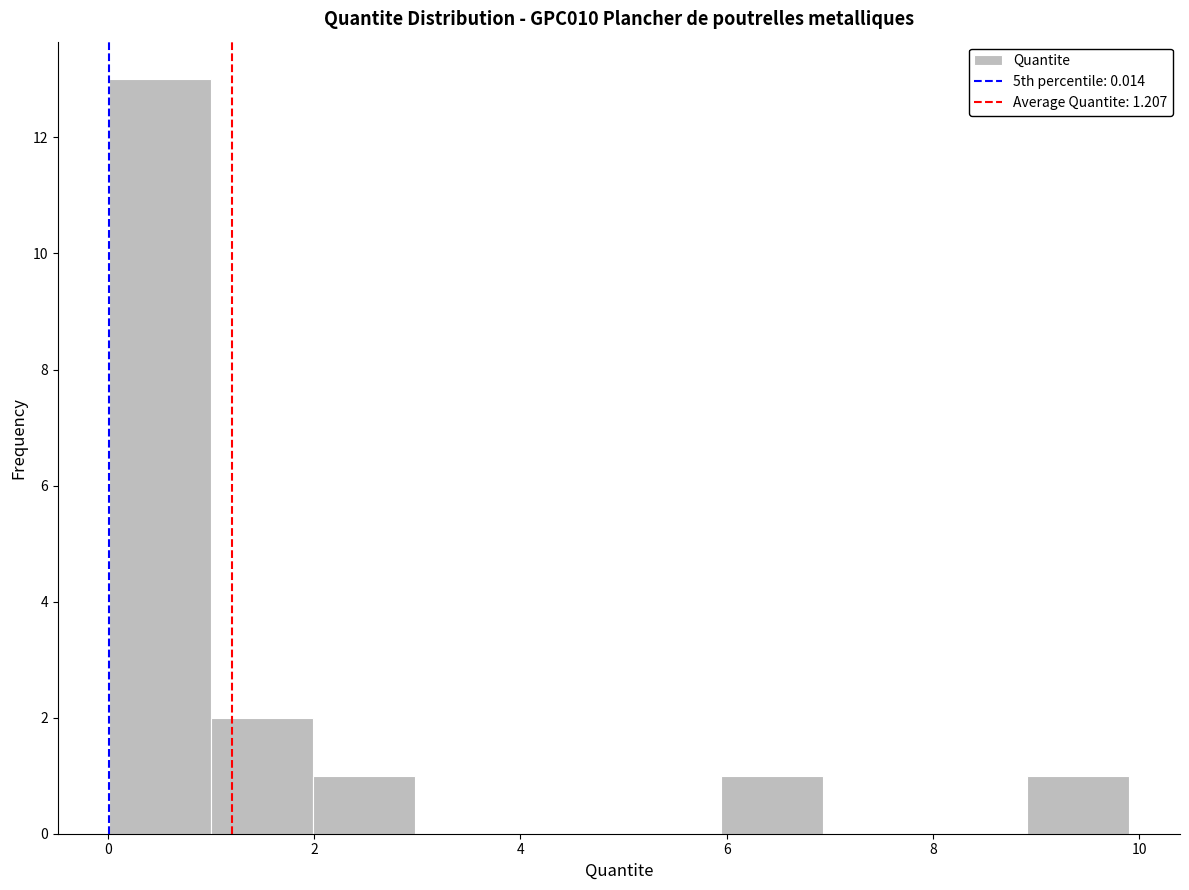

Reading left to right, list every bar in this chart as the range it spans on the x-axis followed by its height. Neither the bar edges nor the heights are printed on the chart, so give them approximately, as read against the axes.

0 to 1: 13
1 to 2: 2
2 to 3: 1
3 to 4: 0
4 to 5: 0
5 to 6: 0
6 to 7: 1
7 to 8: 0
8 to 9: 0
9 to 10: 1